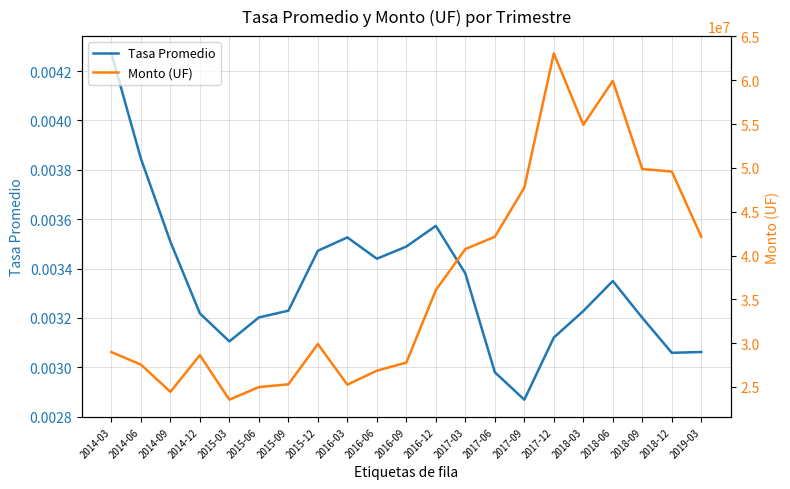

What is the label of the 17th point from the left?

2018-03